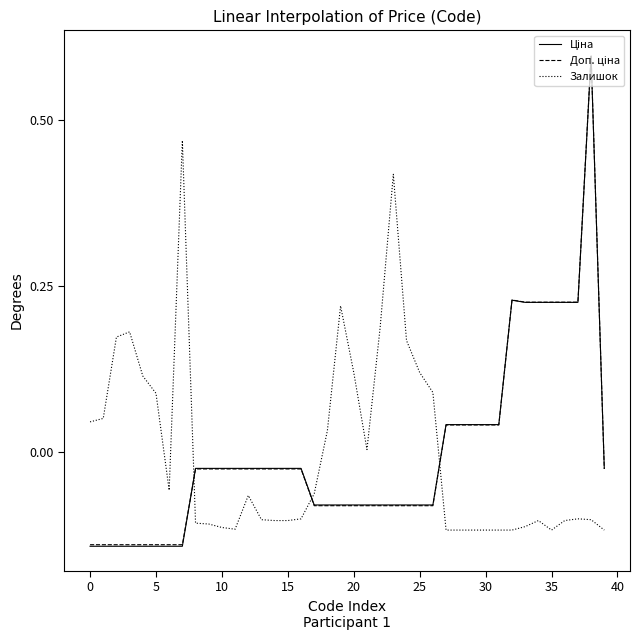

What is the value of the Ціна point at the 19th from the left?

-0.1